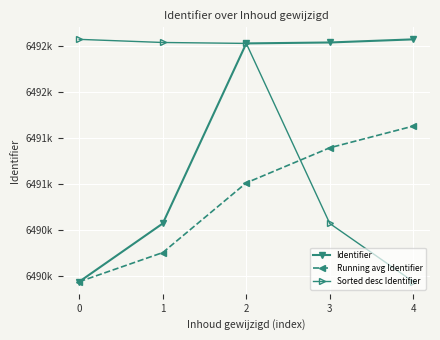

What is the maximum value for Sorted desc Identifier?

6492572.0